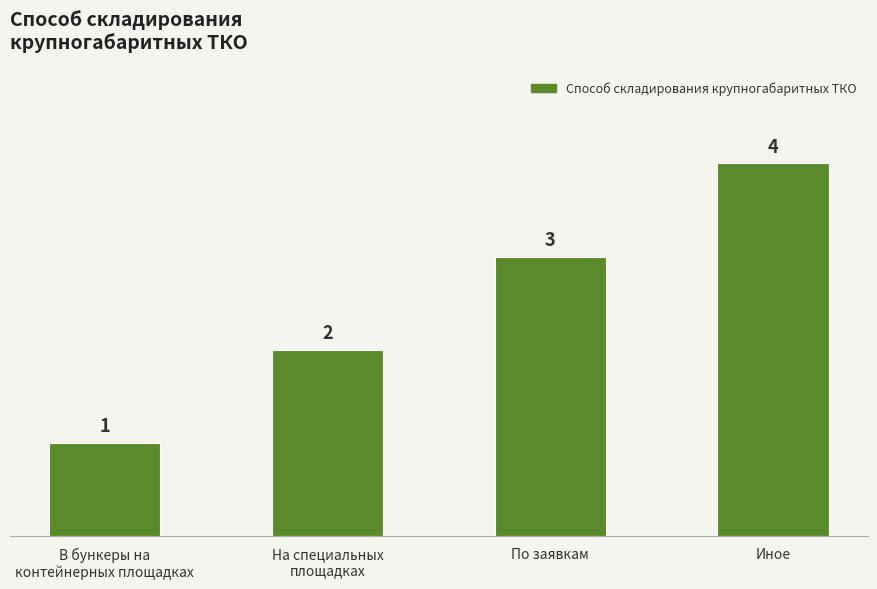

Reading right to left, transcribe all the data shown in this chart.

Иное=4	По заявкам=3	На специальных
площадках=2	В бункеры на
контейнерных площадках=1